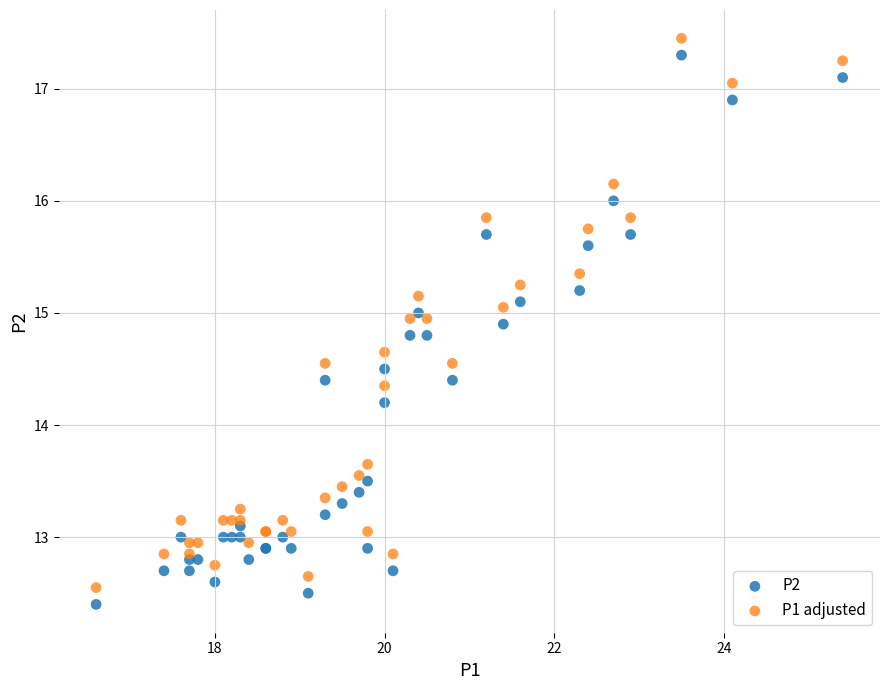

Which series contains the highest Y value?

P1 adjusted